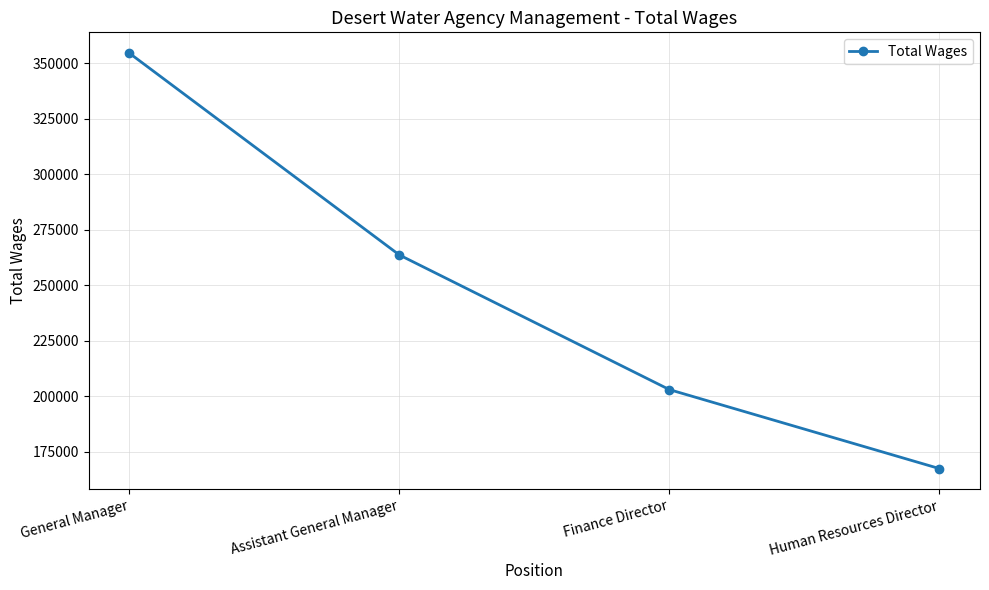

What is the difference between the maximum and minimum values?

187198